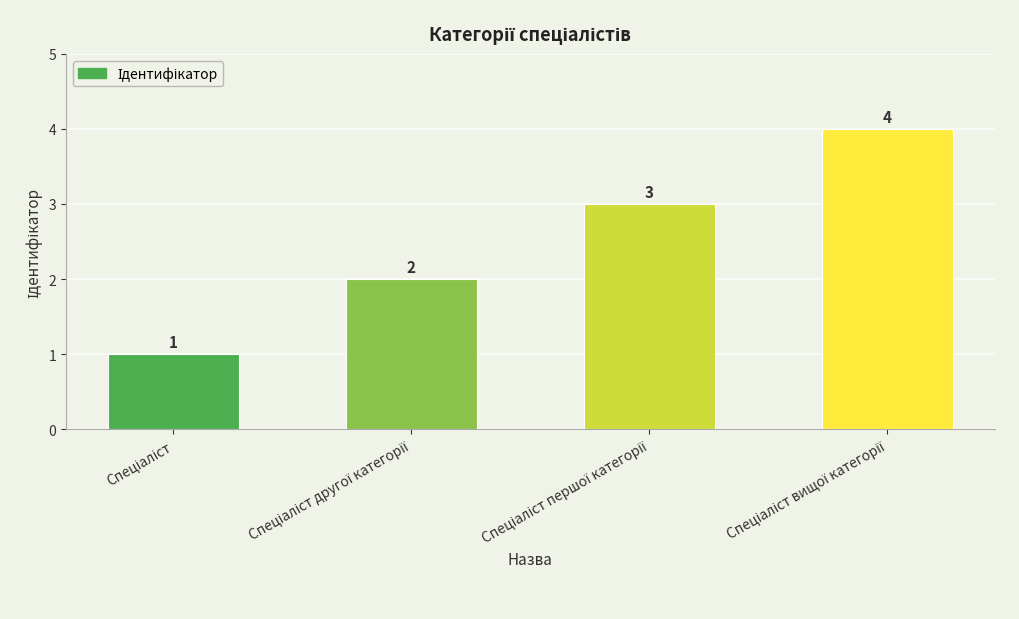

Are the bars grouped side by side (vs. stacked)?

No